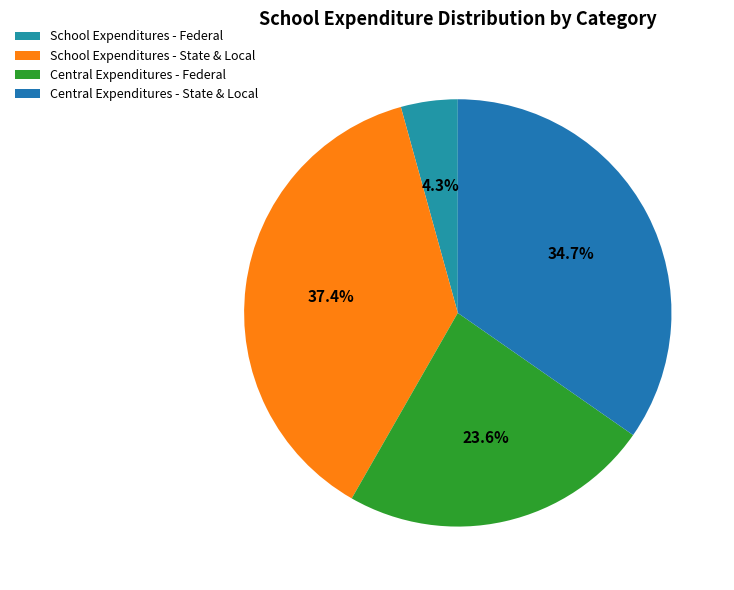

What percentage is the School Expenditures - State & Local slice, to the nearest percent?

37%